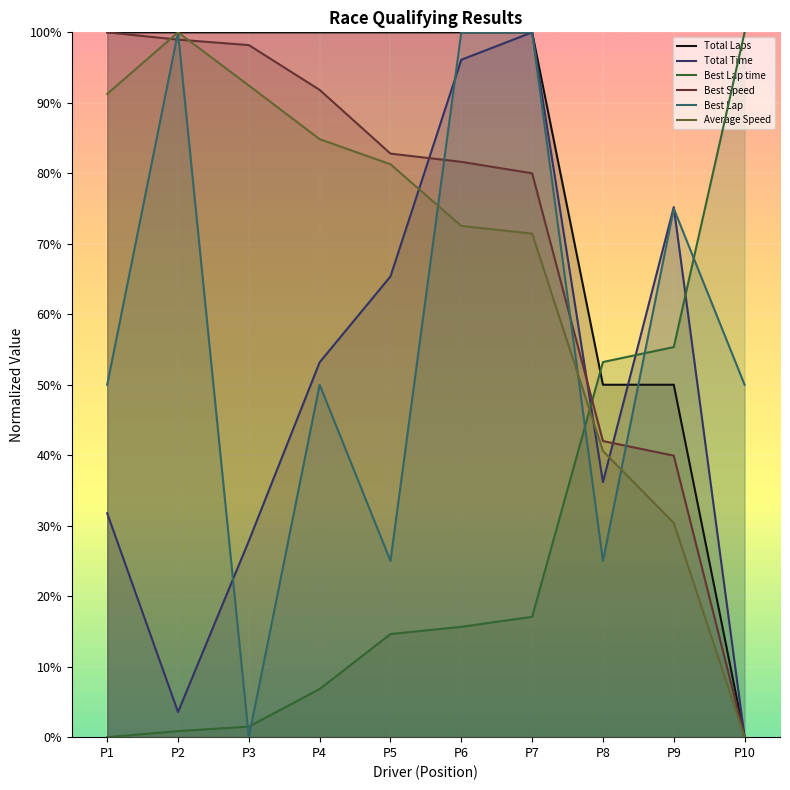

Where does the Best Speed series first go above 82?

P1